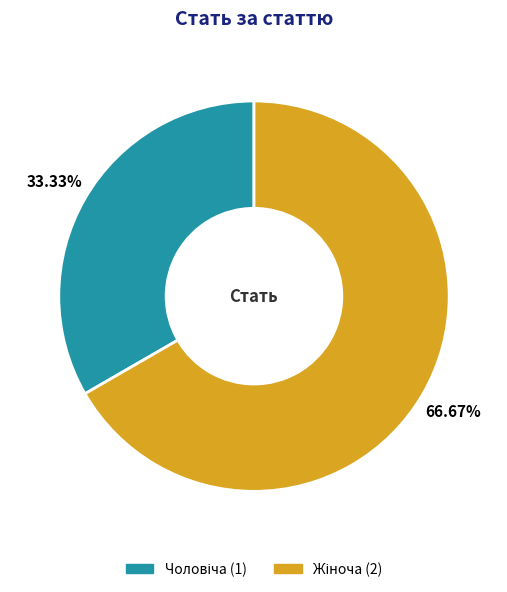

Does any single category account for the majority?

Yes